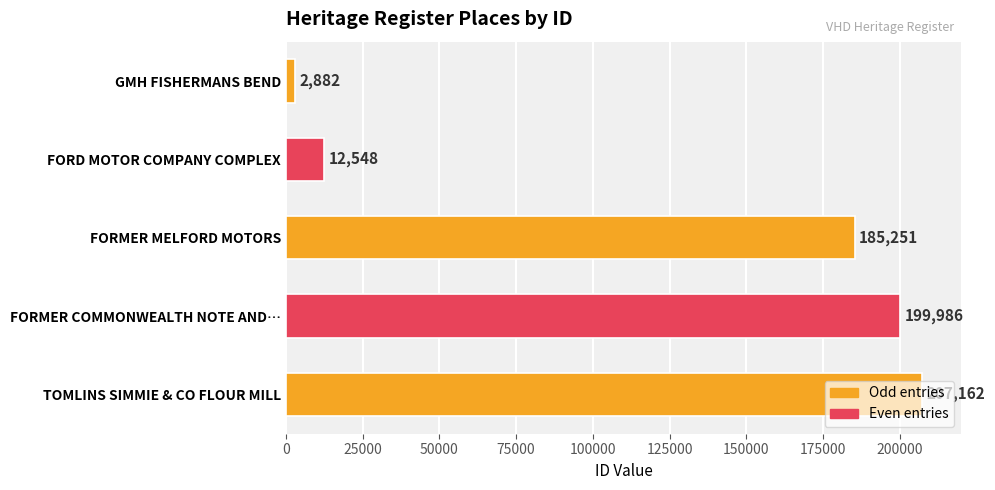

How many bars are there in total?

5